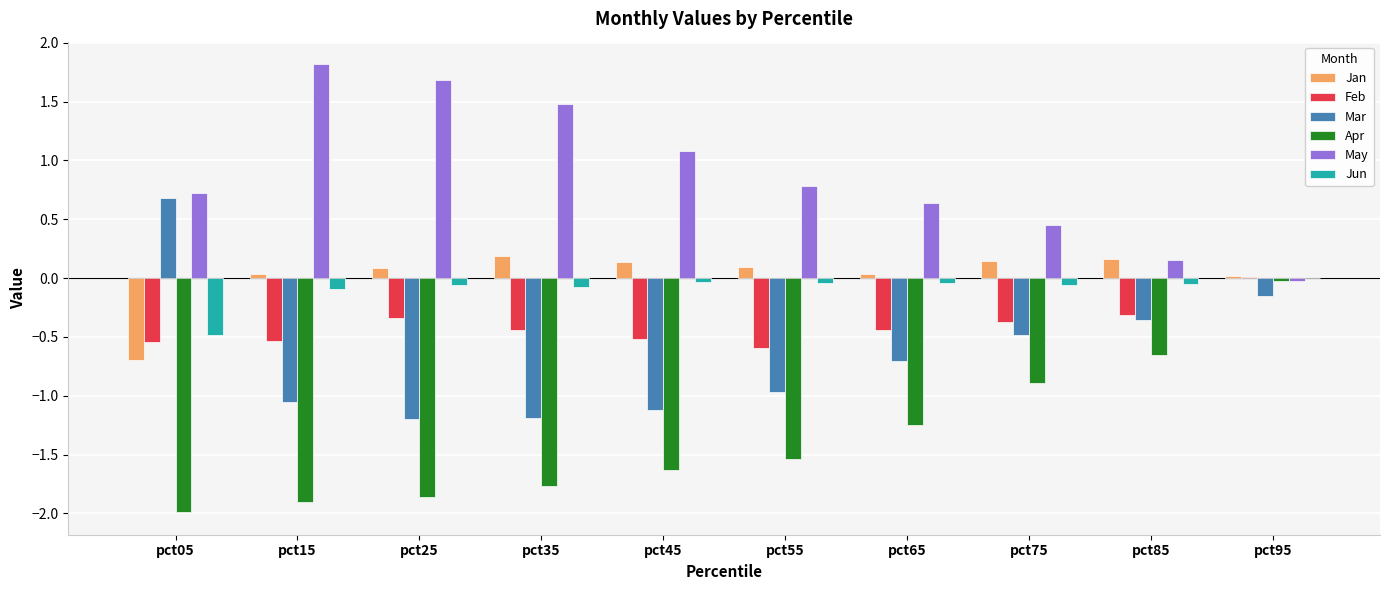

What are all the series names shown in the legend?

Jan, Feb, Mar, Apr, May, Jun